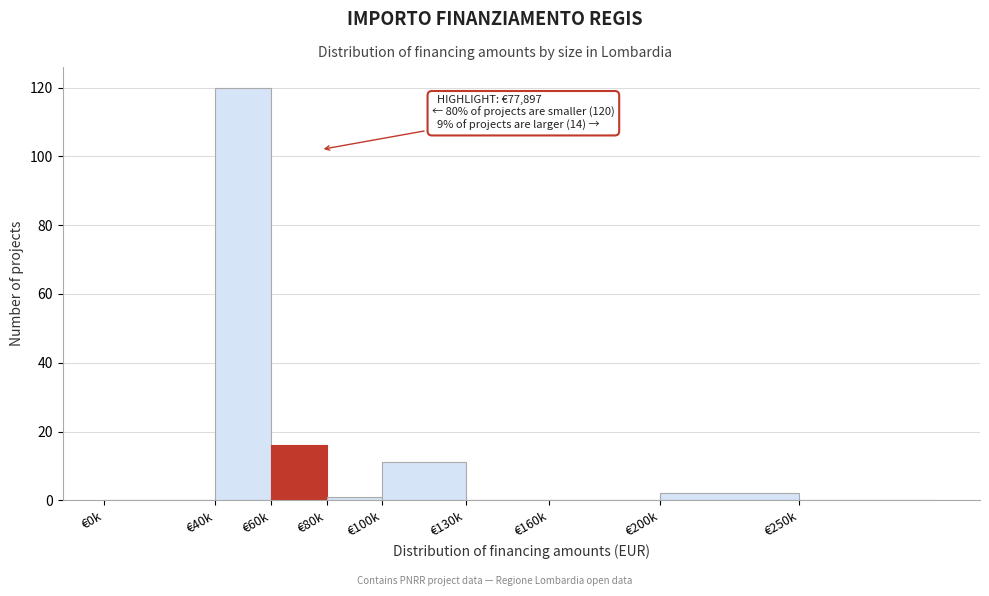

Reading left to right, list all the values displayed in this chart.

€0k=0	€40k=120	€60k=16	€80k=1	€100k=11	€130k=0	€160k=0	€200k=2	€250k=0